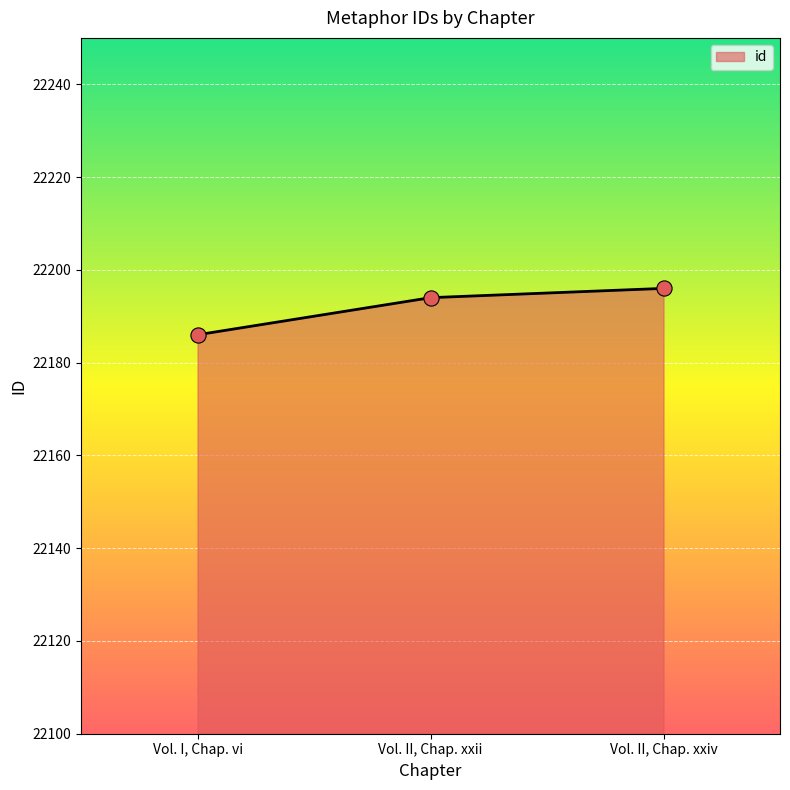

What is the change in value from Vol. II, Chap. xxii to Vol. II, Chap. xxiv?

+2